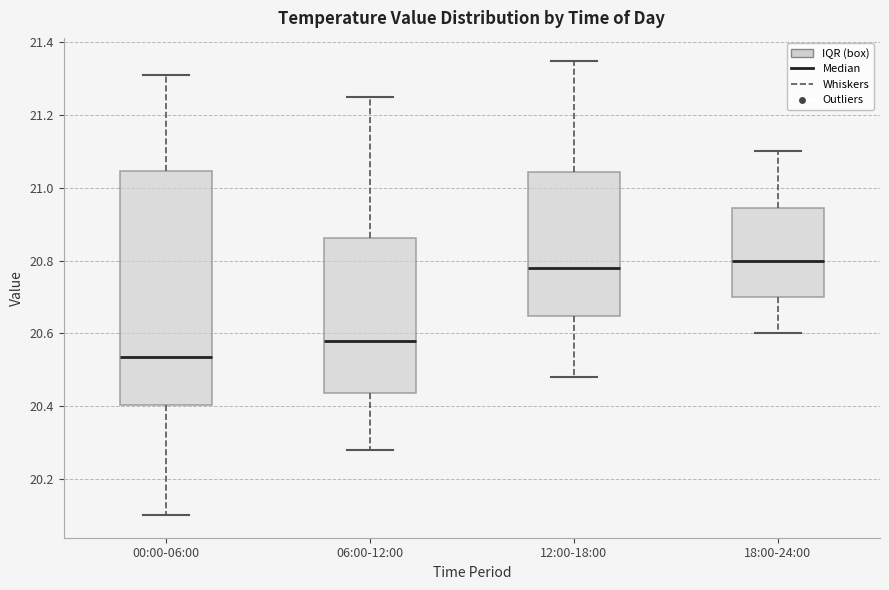

Where does the lower whisker of the box for 06:00-12:00 end on the y-axis? The values are not printed on the chart, so give them approximately, as read against the axis.

20.28